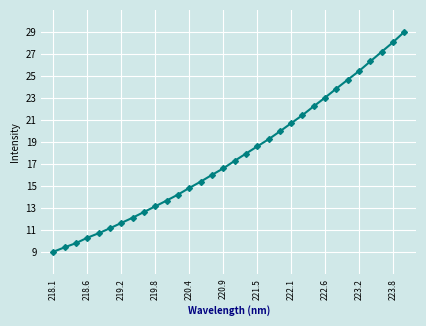

What is the smallest value displayed?

9.0